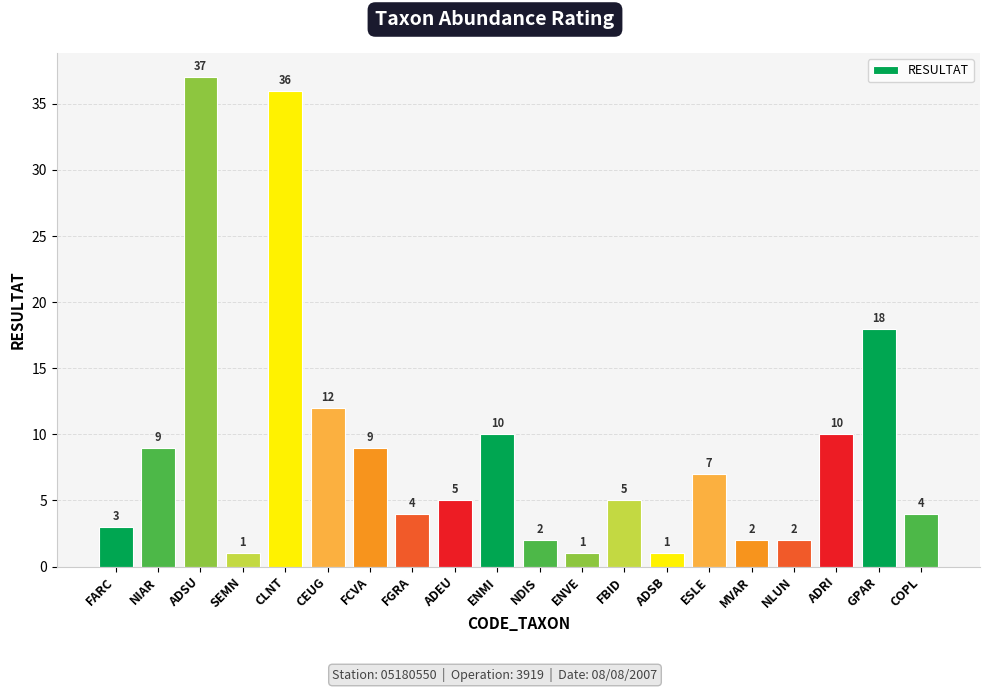

Reading left to right, transcribe all the data shown in this chart.

FARC=3	NIAR=9	ADSU=37	SEMN=1	CLNT=36	CEUG=12	FCVA=9	FGRA=4	ADEU=5	ENMI=10	NDIS=2	ENVE=1	FBID=5	ADSB=1	ESLE=7	MVAR=2	NLUN=2	ADRI=10	GPAR=18	COPL=4